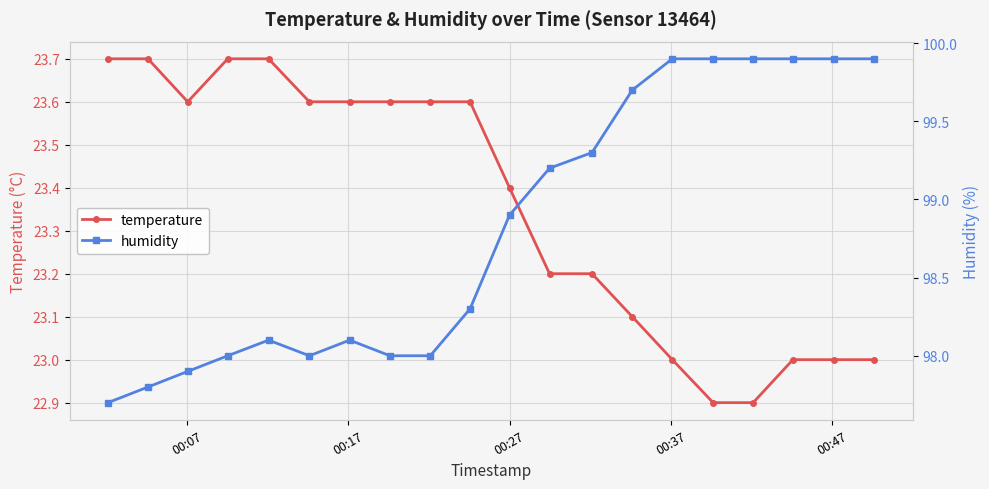

What is the value of the temperature point at the 9th from the left?

23.6